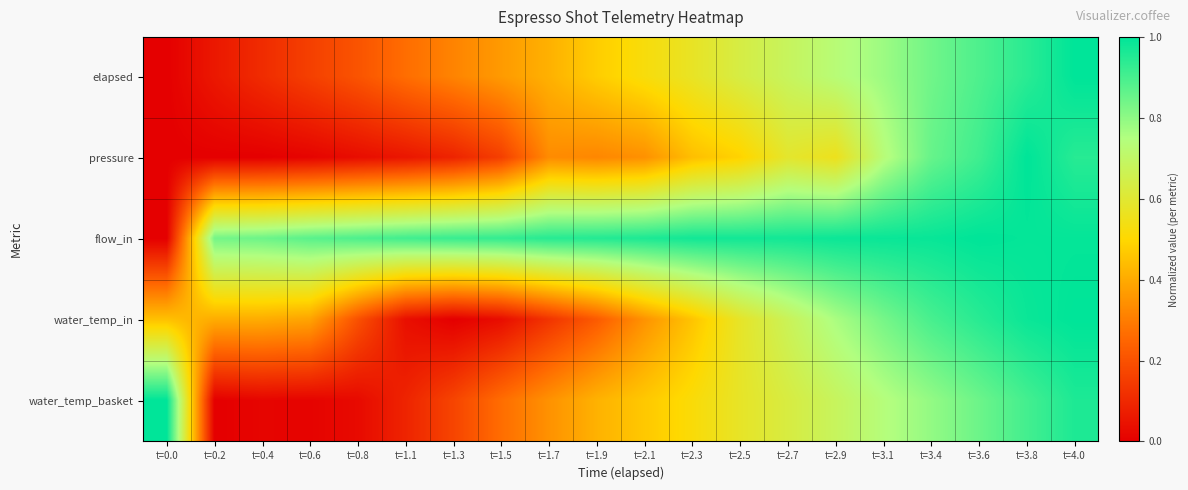

At how many categories does at least one series exceed 0?

20